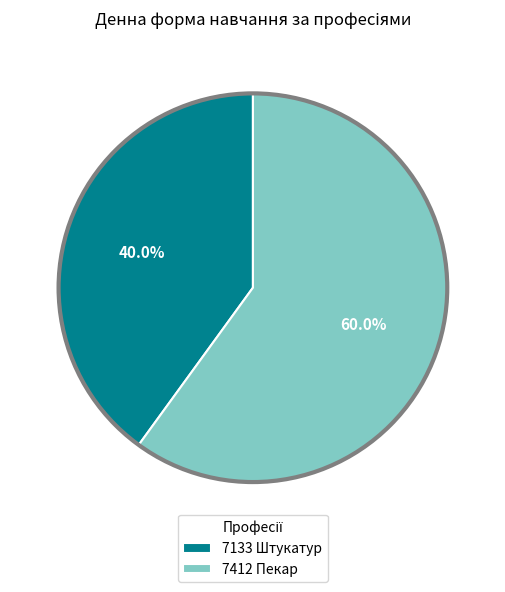

Between 7133 Штукатур and 7412 Пекар, which is larger?

7412 Пекар